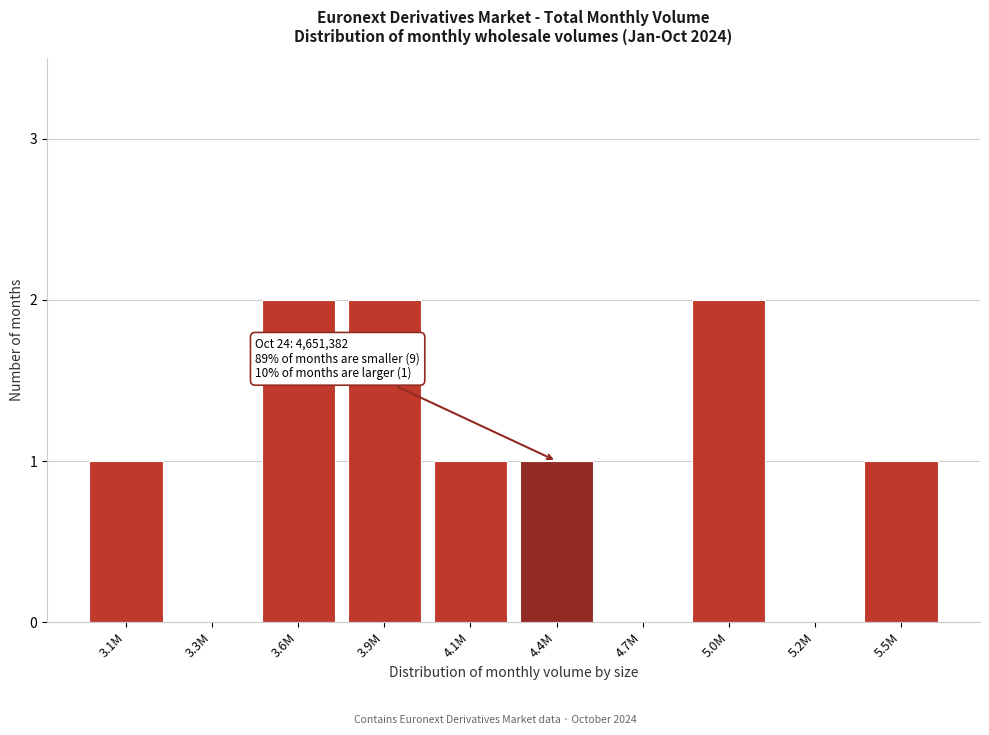

Reading left to right, list all the values displayed in this chart.

3.1M=1	3.3M=0	3.6M=2	3.9M=2	4.1M=1	4.4M=1	4.7M=0	5.0M=2	5.2M=0	5.5M=1